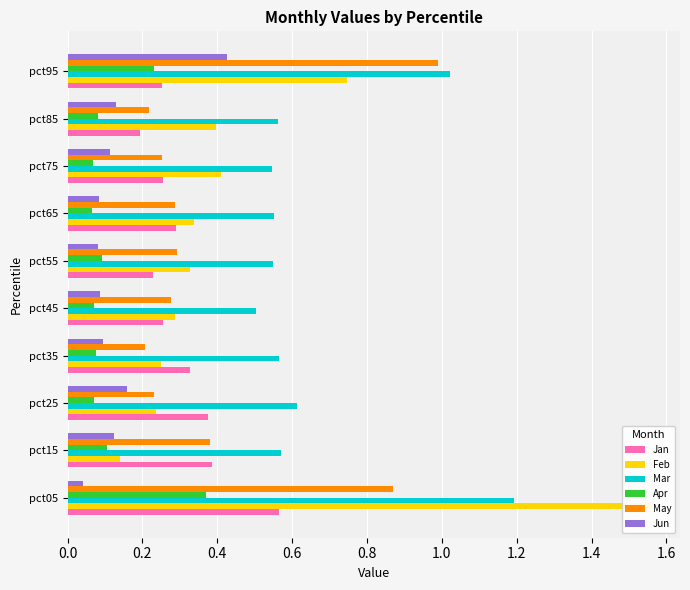

How many groups of bars are there?

10